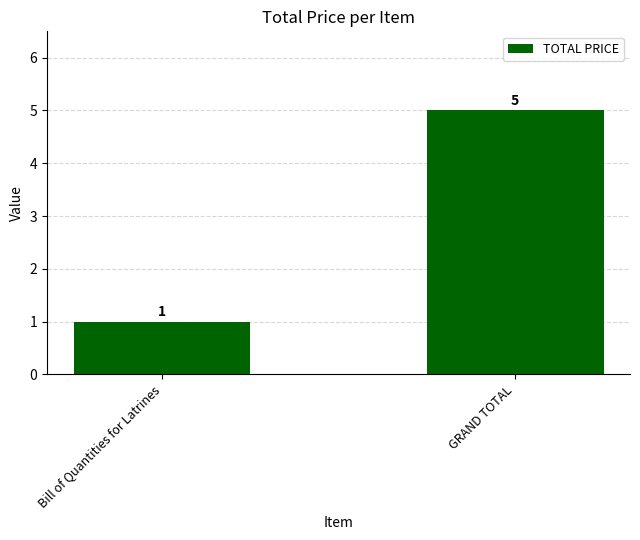

How many values are between 1 and 5?

2